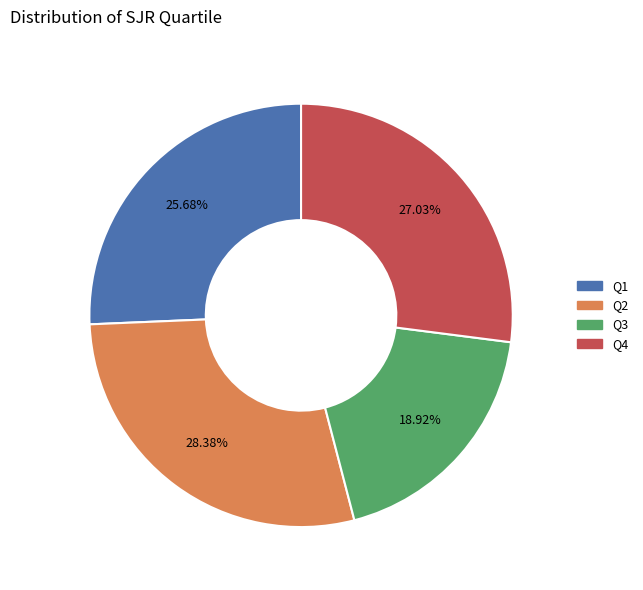

How many segments does this pie chart have?

4